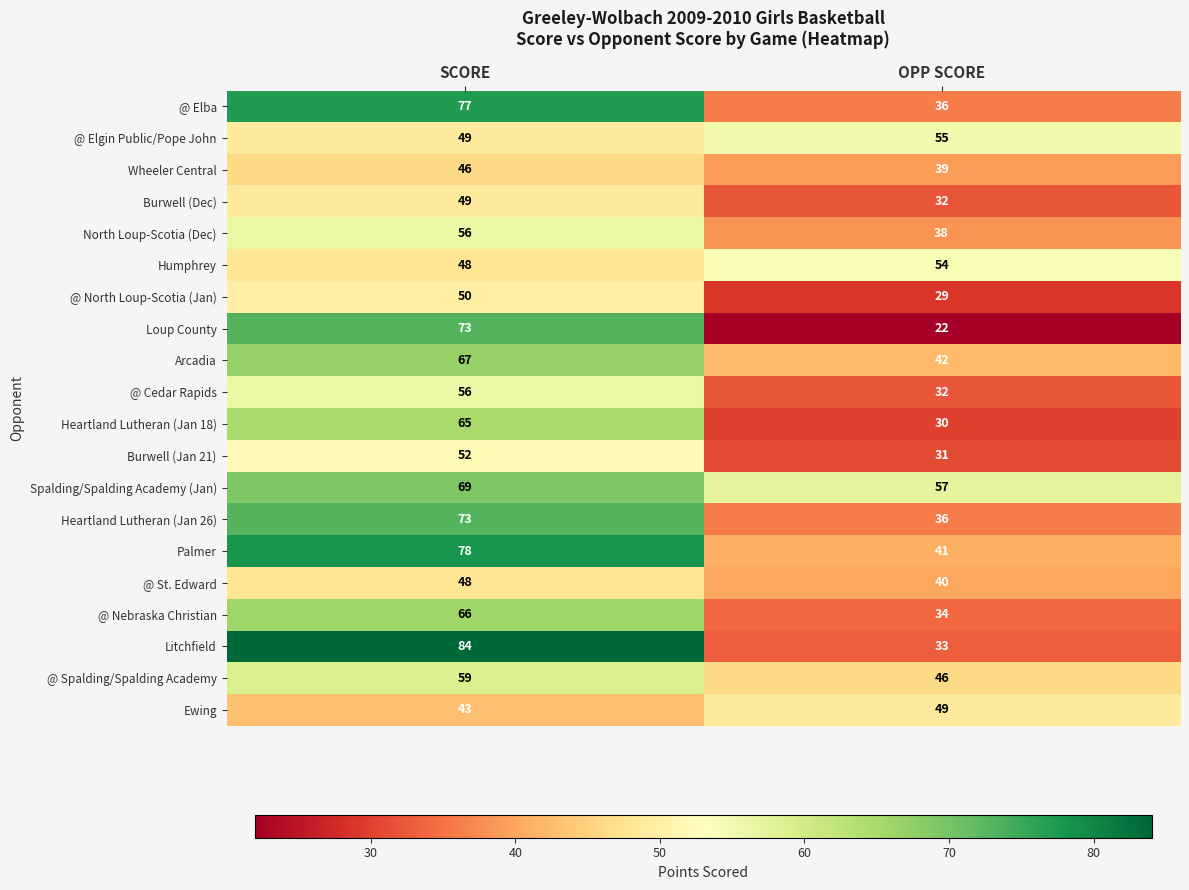

How many categories are shown in the chart?

2